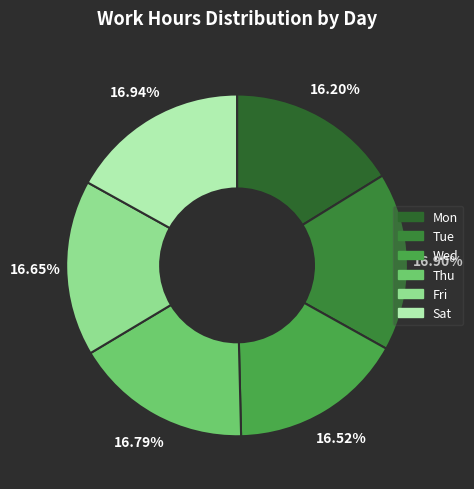

Is there any slice that represents more than half of the pie?

No